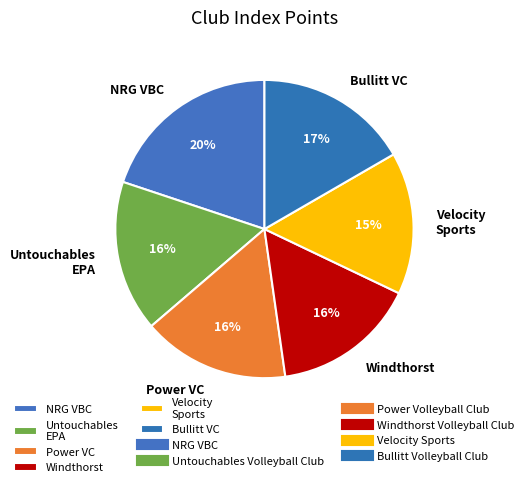

Which slice is the largest?

NRG VBC